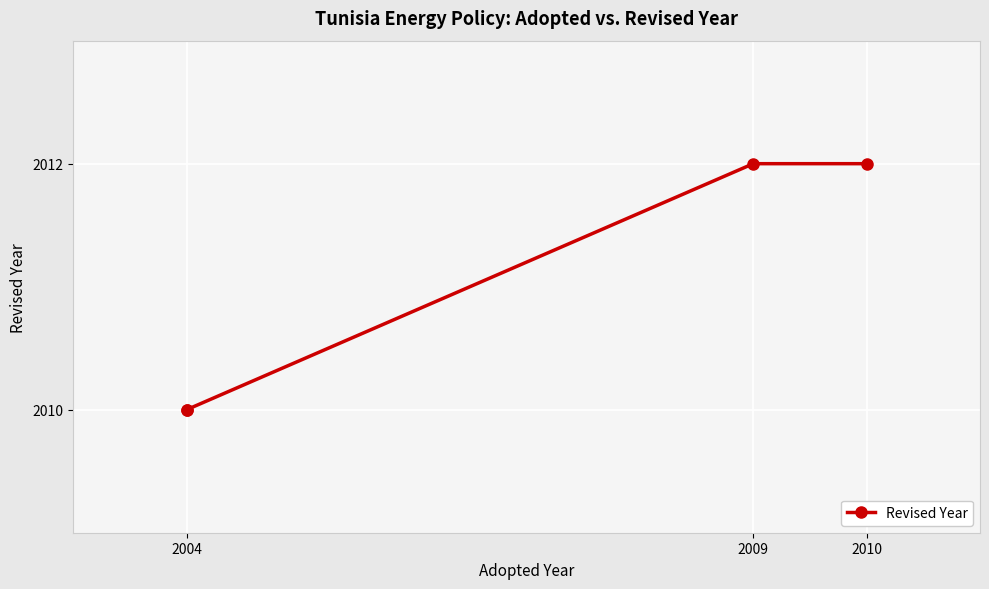

Is this an area chart (filled region under the line)?

No